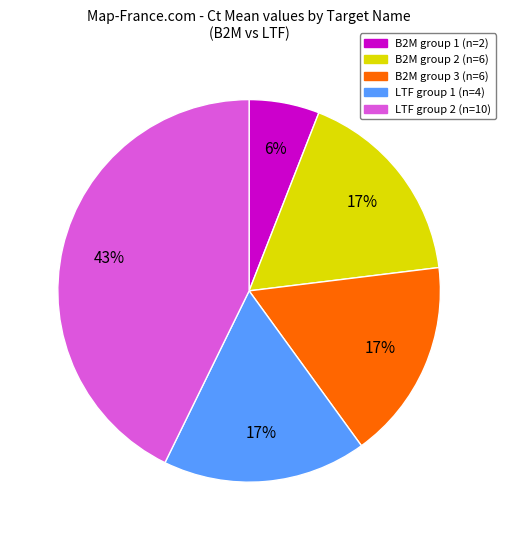

Does any single category account for the majority?

No